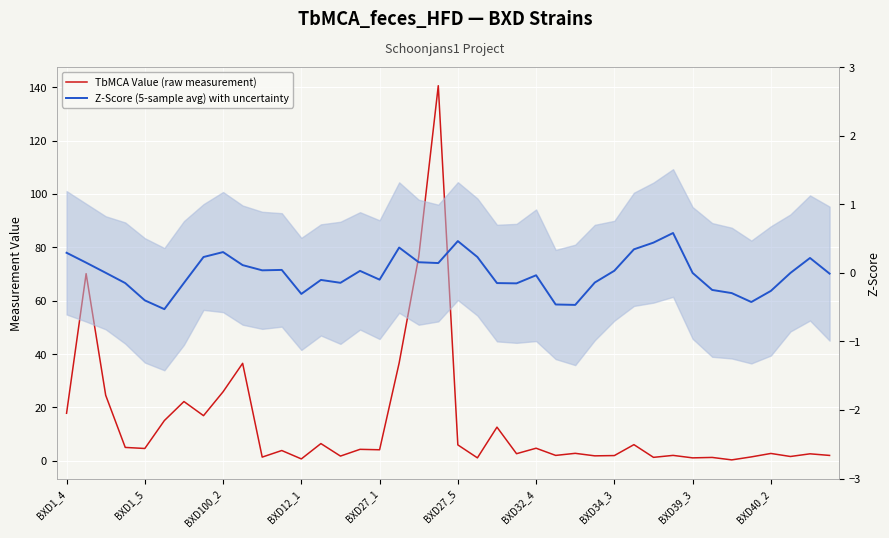

How many interior local valleys does the Z-Score (5-sample avg) with uncertainty series have?

9